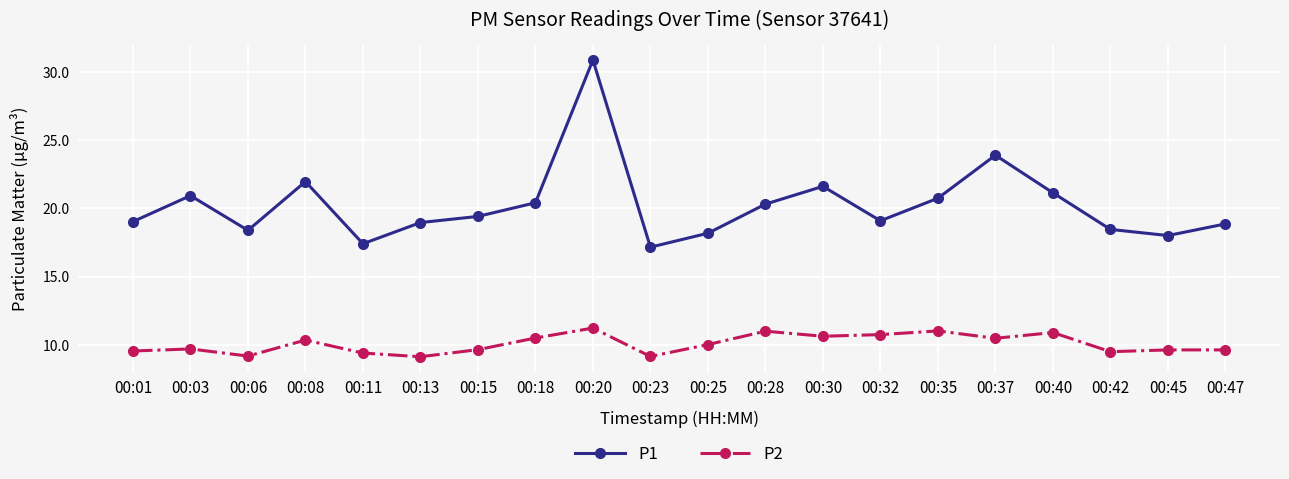

True or false: P1 has a value of 18.0 at 00:45.

True